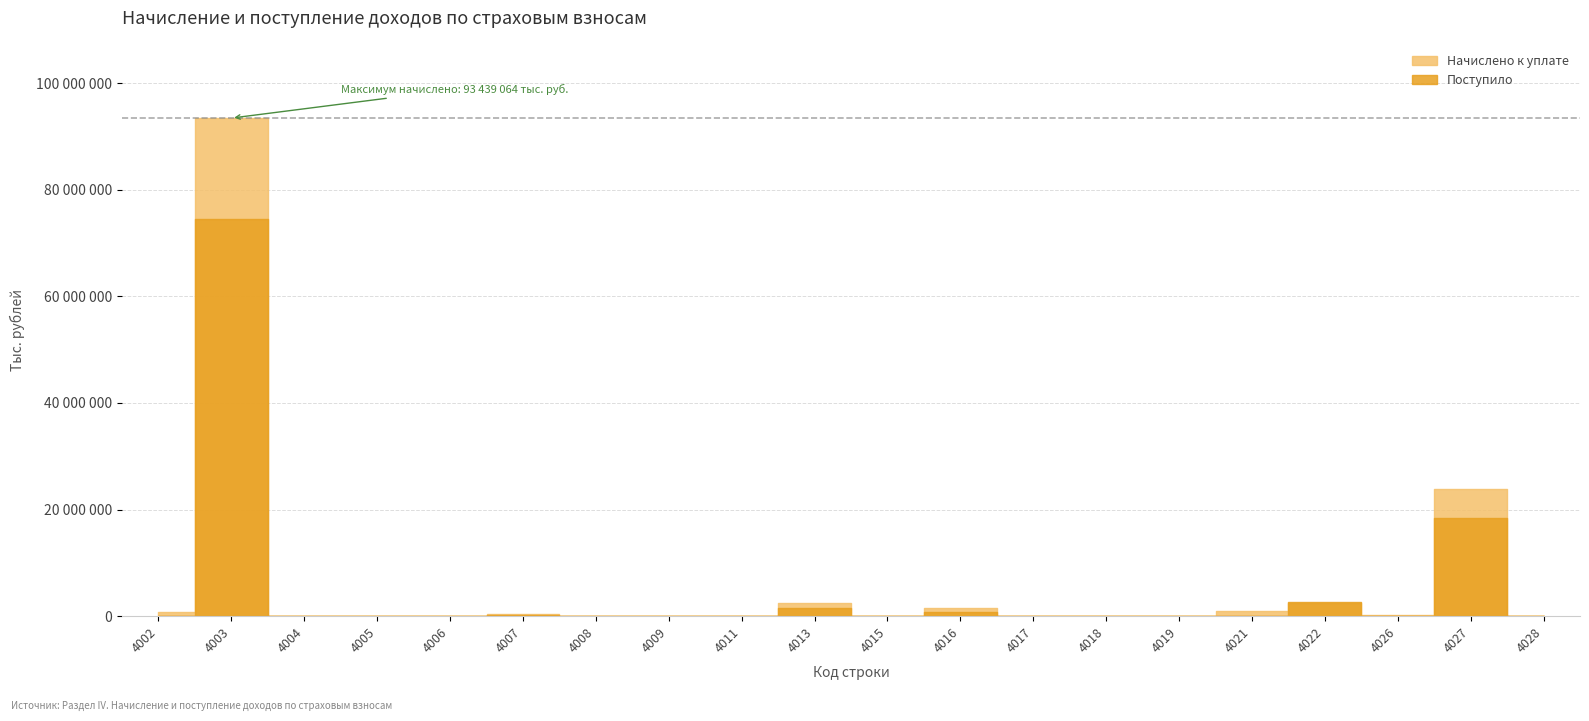

At how many categories does at least one series exceed 54490131?

1